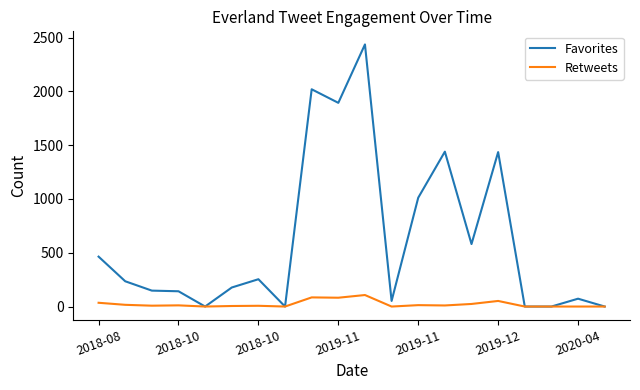

Is this an area chart (filled region under the line)?

No